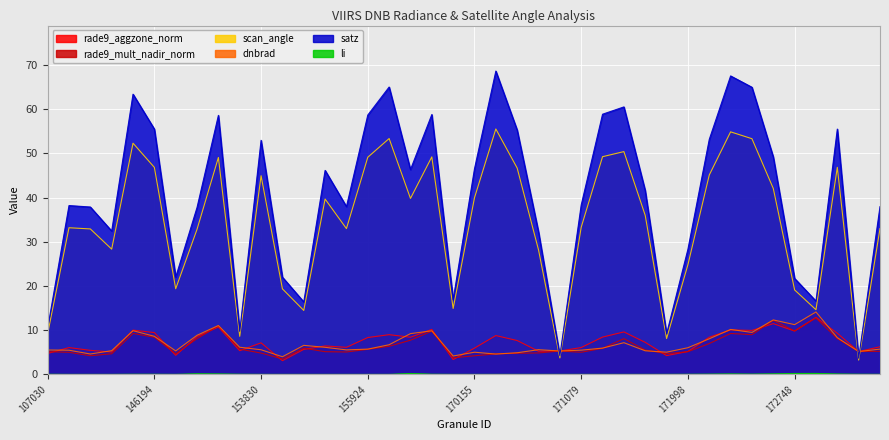

At 170350, list the series in order from smallest to largest.

li, dnbrad, rade9_mult_nadir_norm, rade9_aggzone_norm, scan_angle, satz